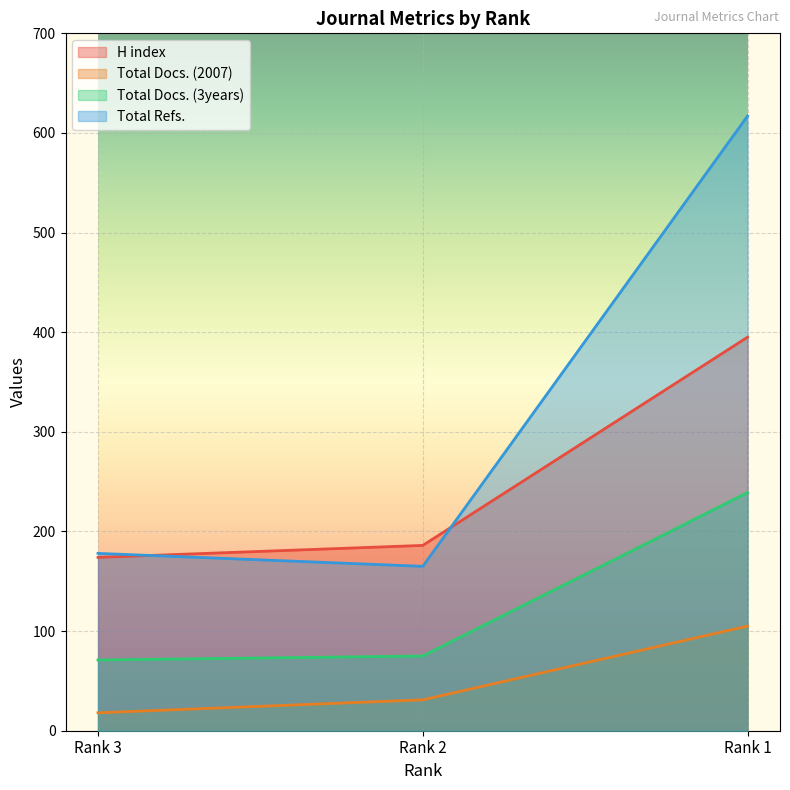

What are all the series names shown in the legend?

H index, Total Docs. (2007), Total Docs. (3years), Total Refs.